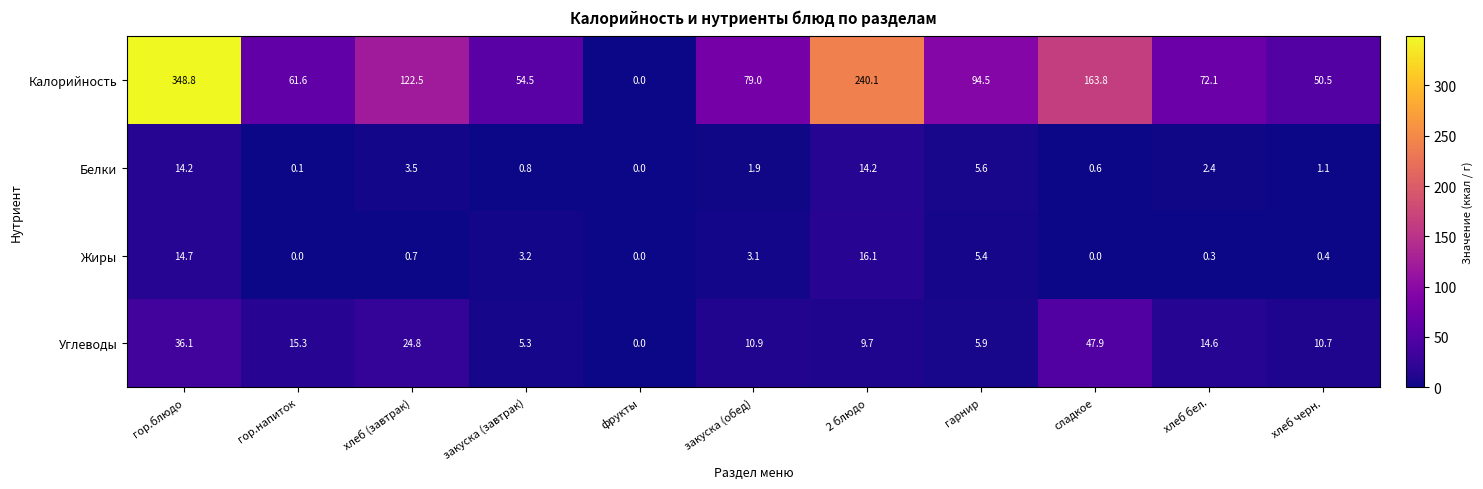

Which series has the largest range (max minus min)?

Калорийность